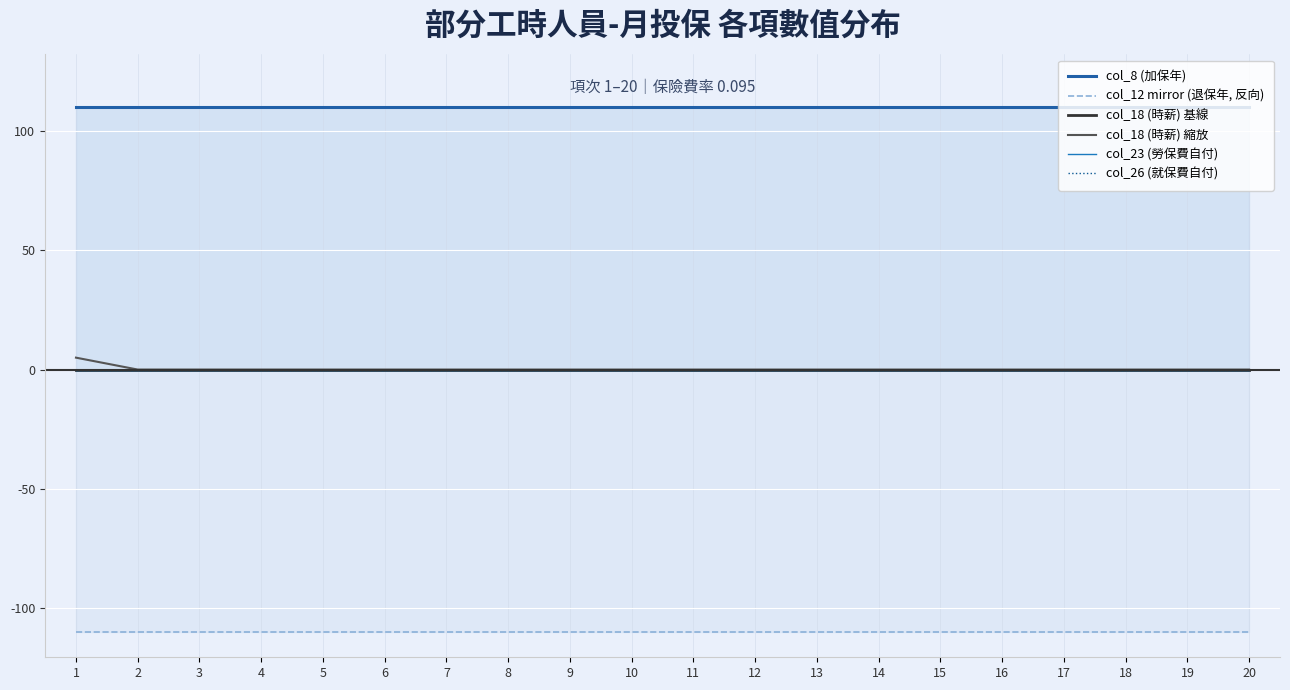

At 4, list the series in order from largest to smallest.

col_8 (加保年), col_18 (時薪) 基線, col_18 (時薪) 縮放, col_23 (勞保費自付), col_26 (就保費自付), col_12 mirror (退保年, 反向)